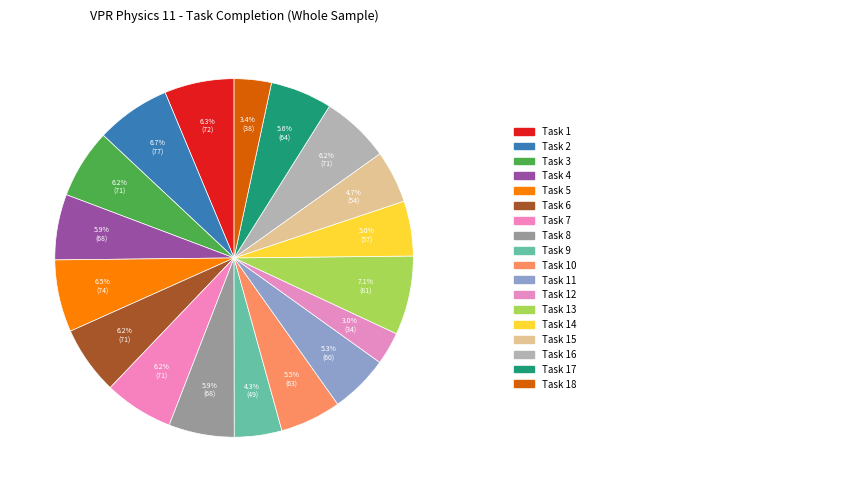

How many slices are in this pie chart?

18